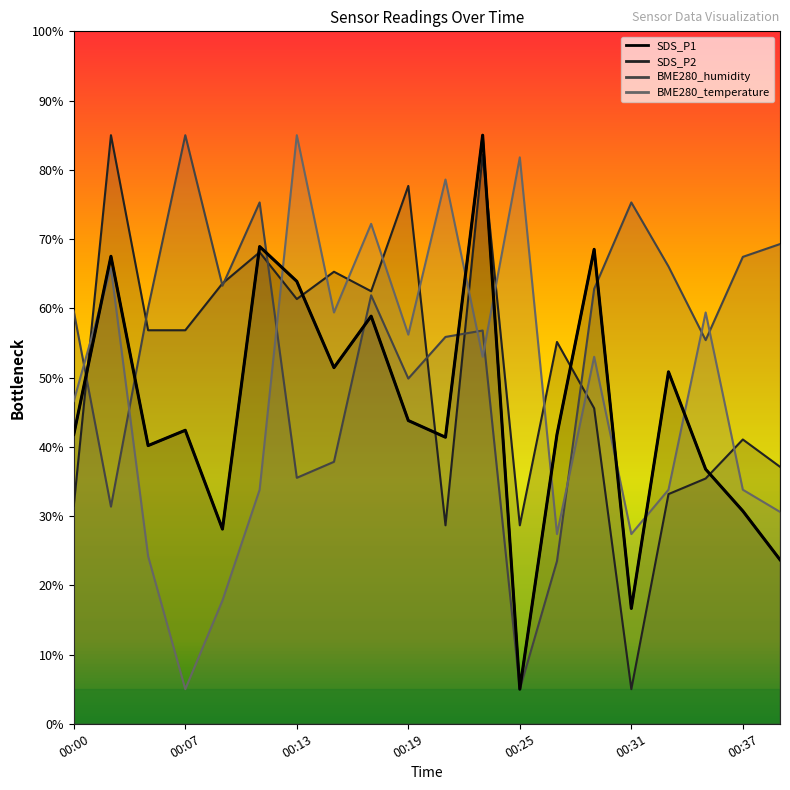

What is the minimum value for SDS_P2?

5.0